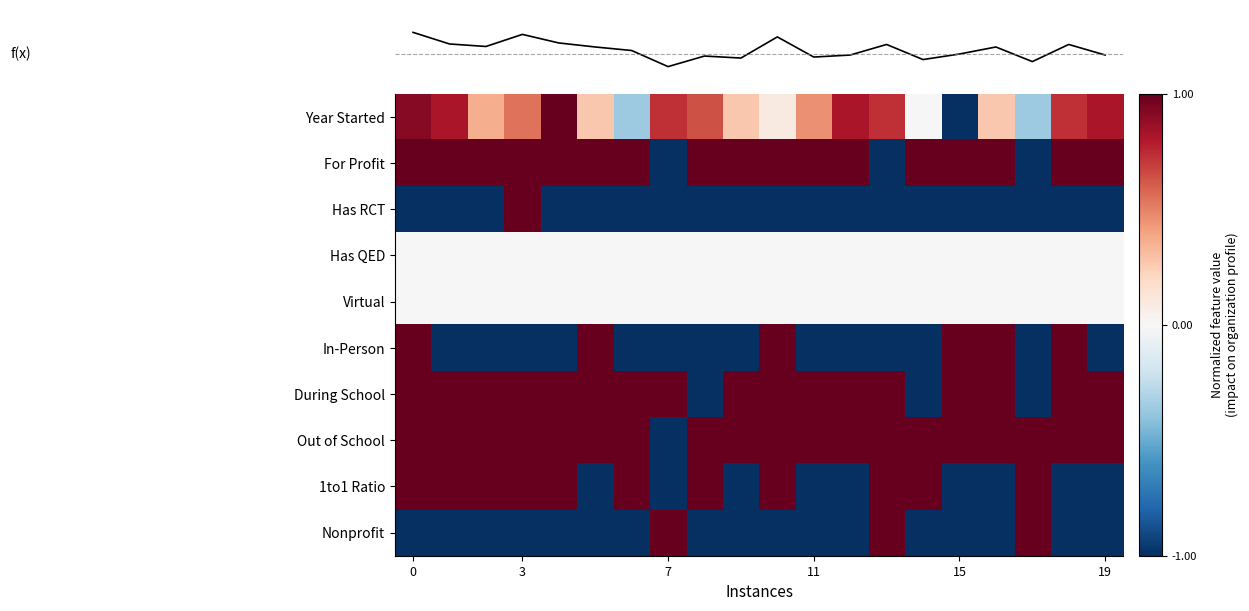

What is the average value of the In-Person series?

-0.4